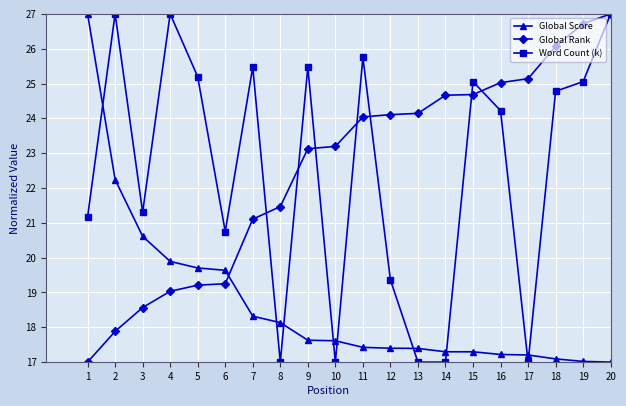

True or false: Word Count (k) has a value of 27.3 at 14.

False